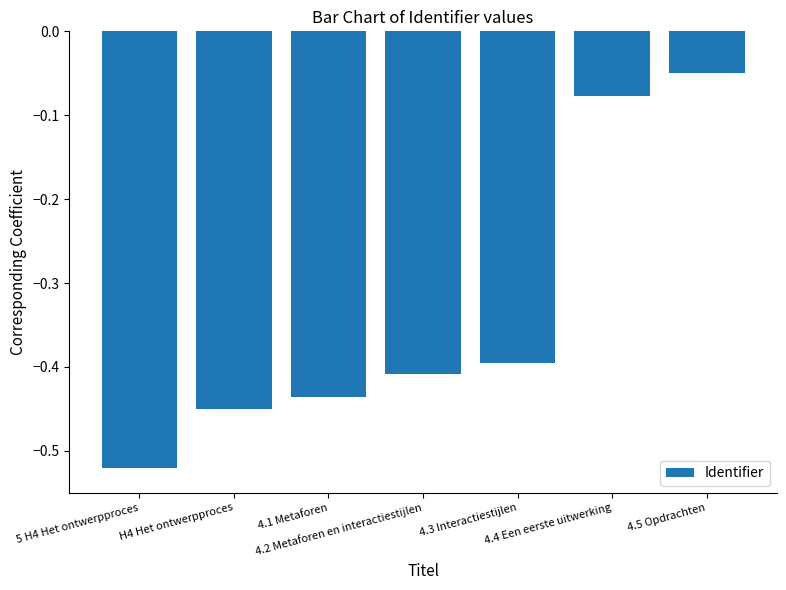

What is the difference between the maximum and minimum values?

0.5